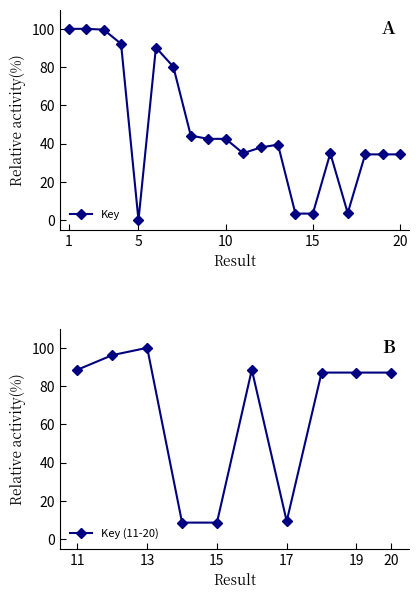

What is the highest value of the Key series?

100.0